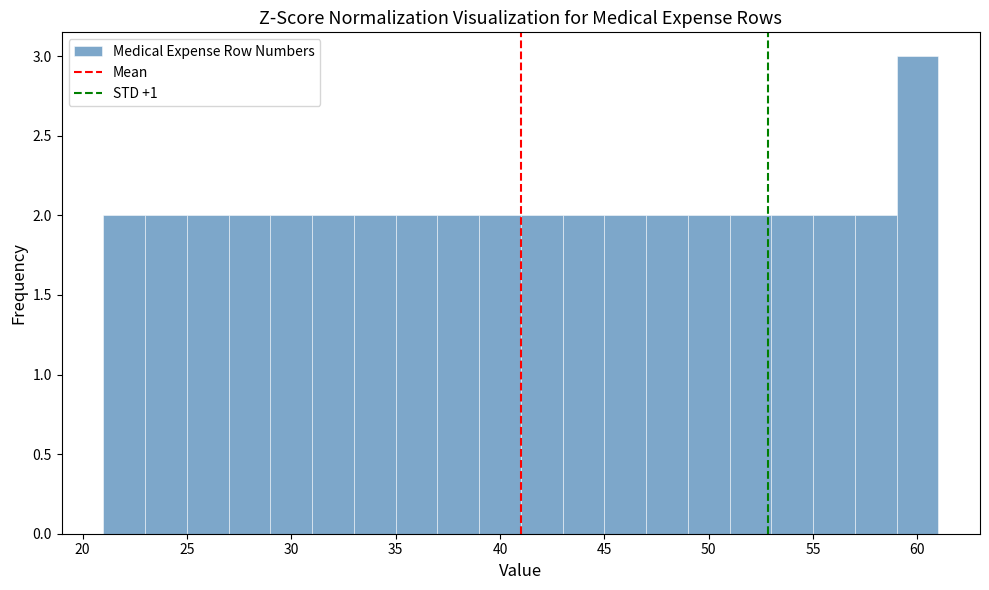

Reading left to right, transcribe this chart: for each bar, give the range it covers on the x-axis and its height. The values are not printed on the chart, so give them approximately, as read against the axis.

21 to 23: 2
23 to 25: 2
25 to 27: 2
27 to 29: 2
29 to 31: 2
31 to 33: 2
33 to 35: 2
35 to 37: 2
37 to 39: 2
39 to 41: 2
41 to 43: 2
43 to 45: 2
45 to 47: 2
47 to 49: 2
49 to 51: 2
51 to 53: 2
53 to 55: 2
55 to 57: 2
57 to 59: 2
59 to 61: 3